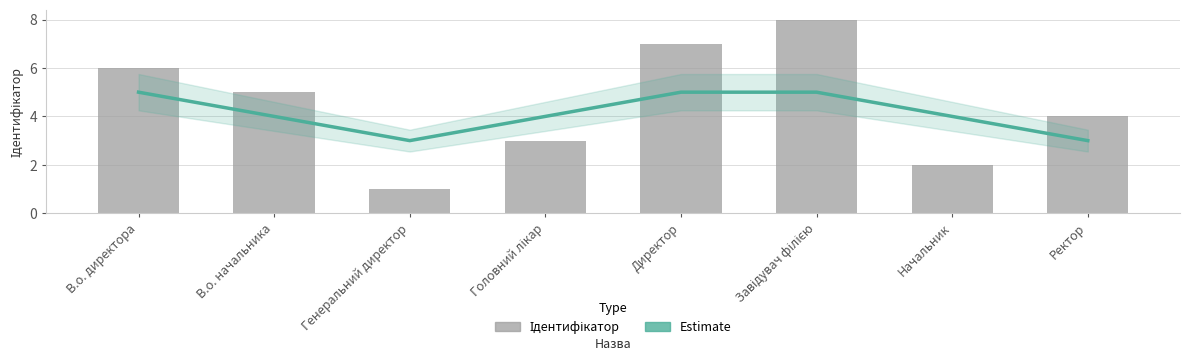

What is the sum of the Ідентифікатор values at В.о. начальника and Начальник?

7